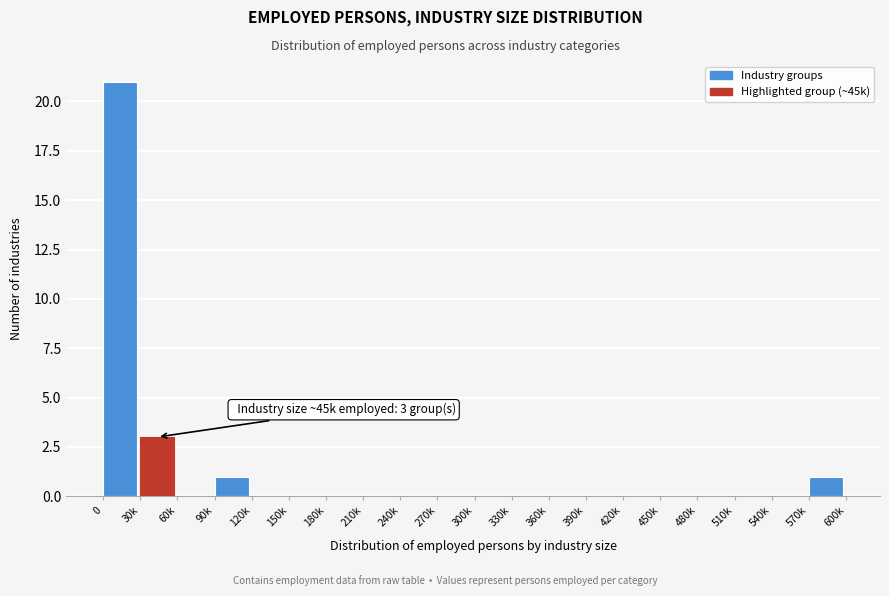

Between 570k and 330k, which is larger?

570k